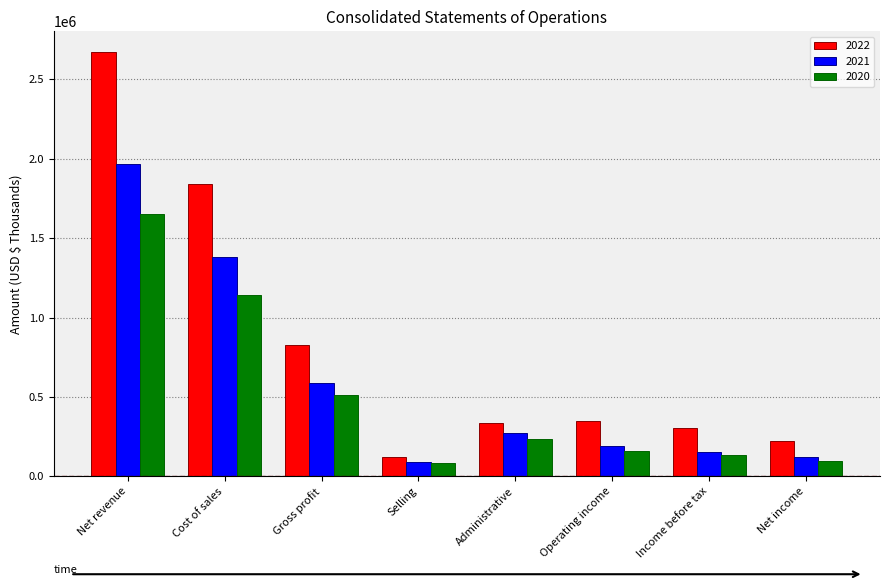

Which series has the largest total across all categories?

2022